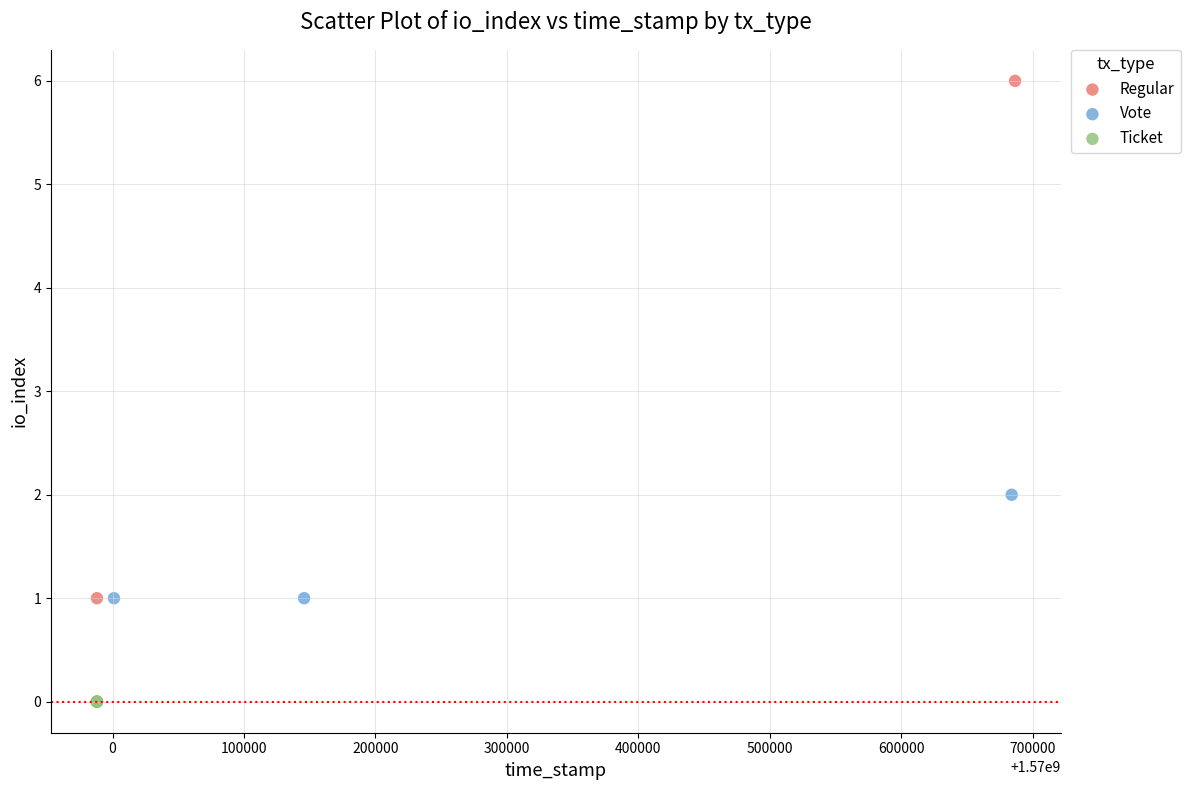

Which series contains the highest Y value?

Regular